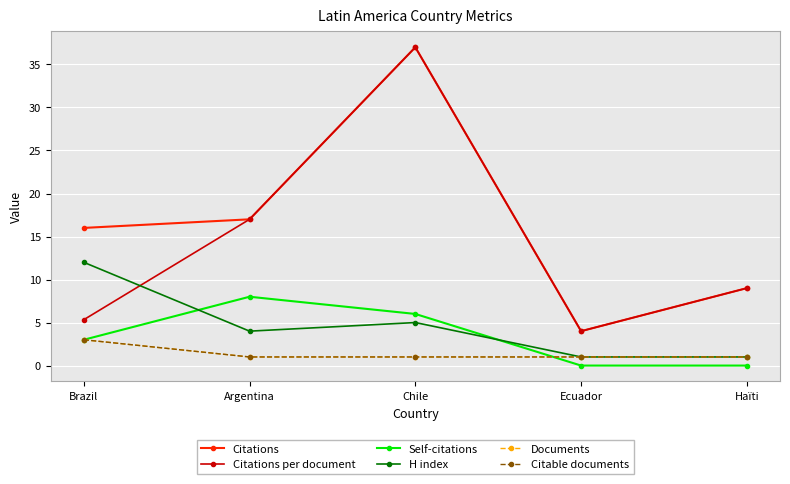

Which series has the largest range (max minus min)?

Citations